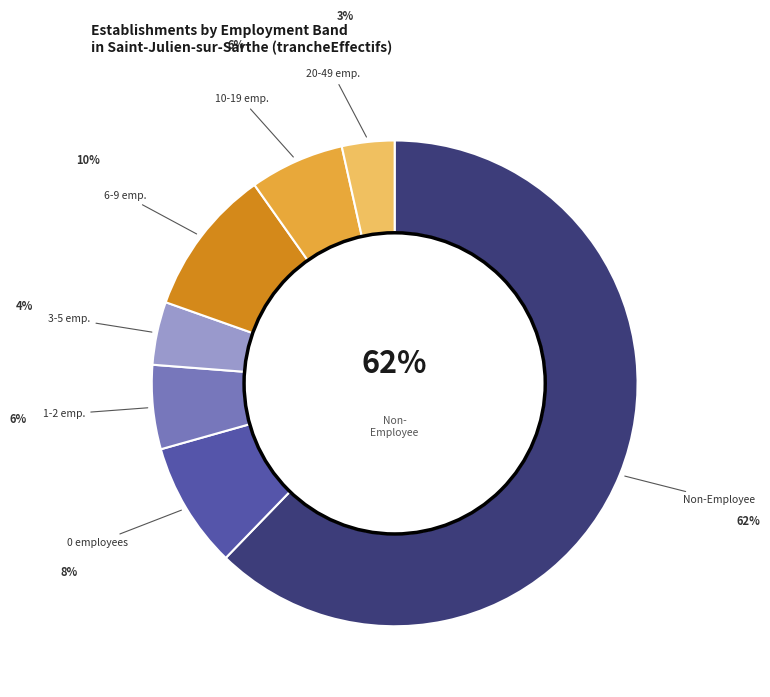

Is there a majority slice in this chart?

Yes